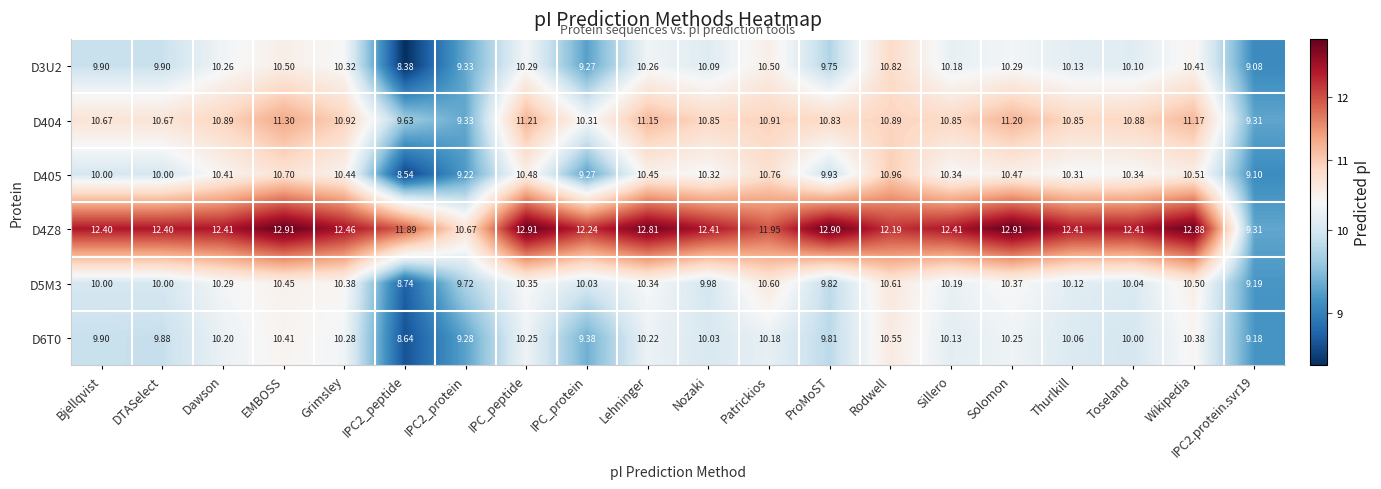

Which category has the highest value in the D404 series?

EMBOSS